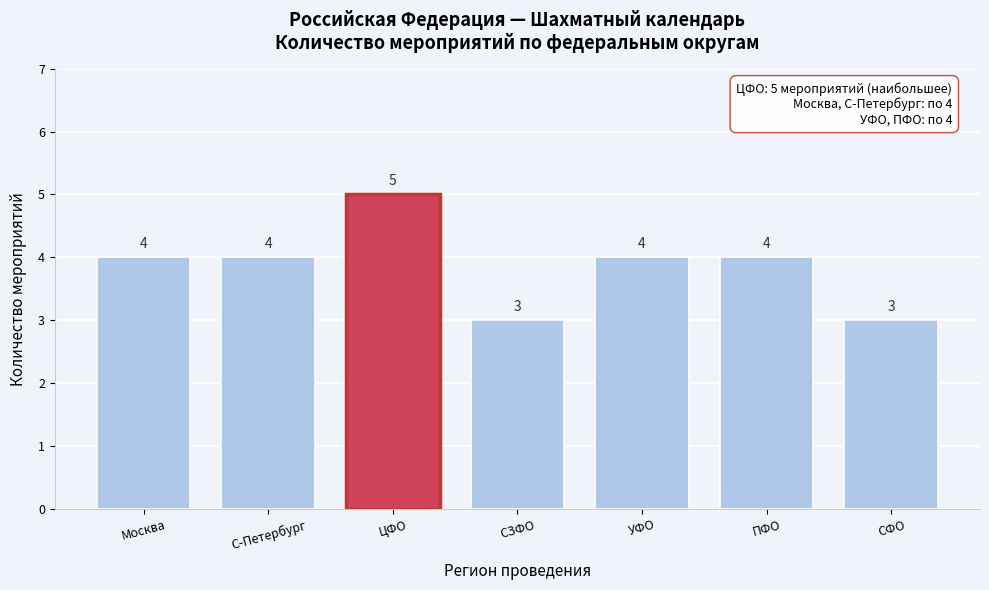

Reading right to left, list all the values displayed in this chart.

3	4	4	3	5	4	4